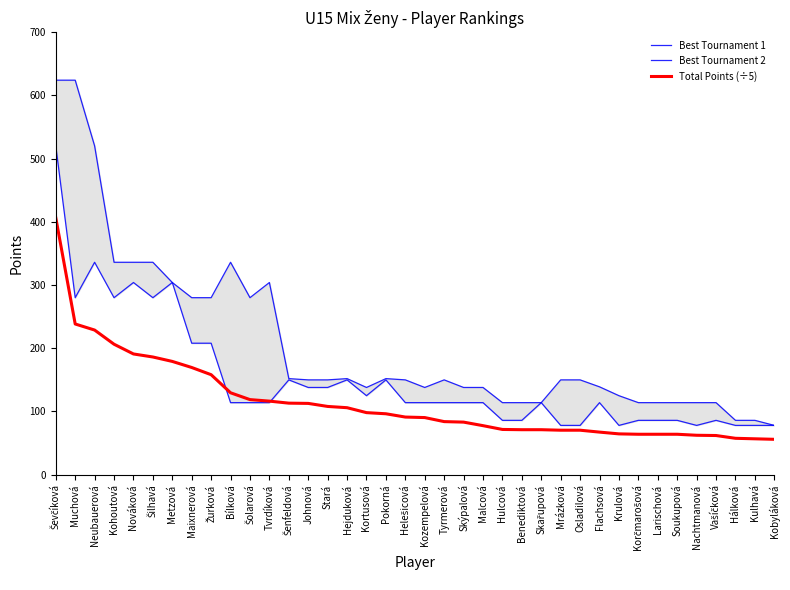

Reading left to right, transcribe all the data shown in this chart.

Best Tournament 1: 624.0	624.0	520.0	336.0	336.0	336.0	304.0	280.0	280.0	336.0	280.0	304.0	152.0	150.0	150.0	152.0	138.0	152.0	150.0	138.0	150.0	138.0	138.0	114.0	114.0	114.0	150.0	150.0	139.0	125.0	114.0	114.0	114.0	114.0	114.0	86.0	86.0	78.0
Best Tournament 2: 520.0	280.0	336.0	280.0	304.0	280.0	304.0	208.0	208.0	114.0	114.0	114.0	150.0	138.0	138.0	150.0	125.0	150.0	114.0	114.0	114.0	114.0	114.0	86.0	86.0	114.0	78.0	78.0	114.0	78.0	86.0	86.0	86.0	78.0	86.0	78.0	78.0	78.0
Total Points (÷5): 406.4	238.4	228.8	206.4	191.0	186.2	179.2	169.6	158.2	129.6	118.8	116.4	113.2	112.8	108.0	106.0	98.2	96.4	91.2	90.4	84.0	83.2	77.6	71.6	71.2	71.2	70.4	70.4	67.4	64.6	64.0	64.0	64.0	62.4	62.0	57.6	56.8	56.0